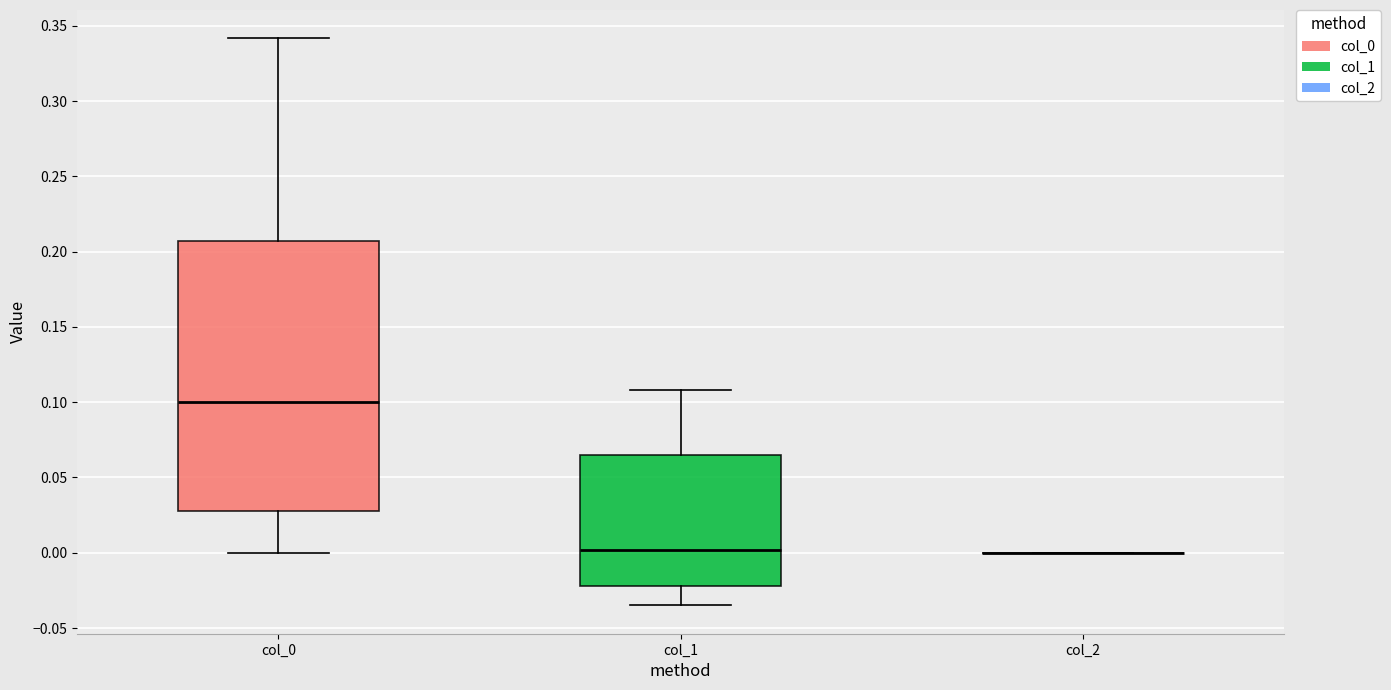

Which box is the tallest, from its lower edge to its upper edge?

col_0